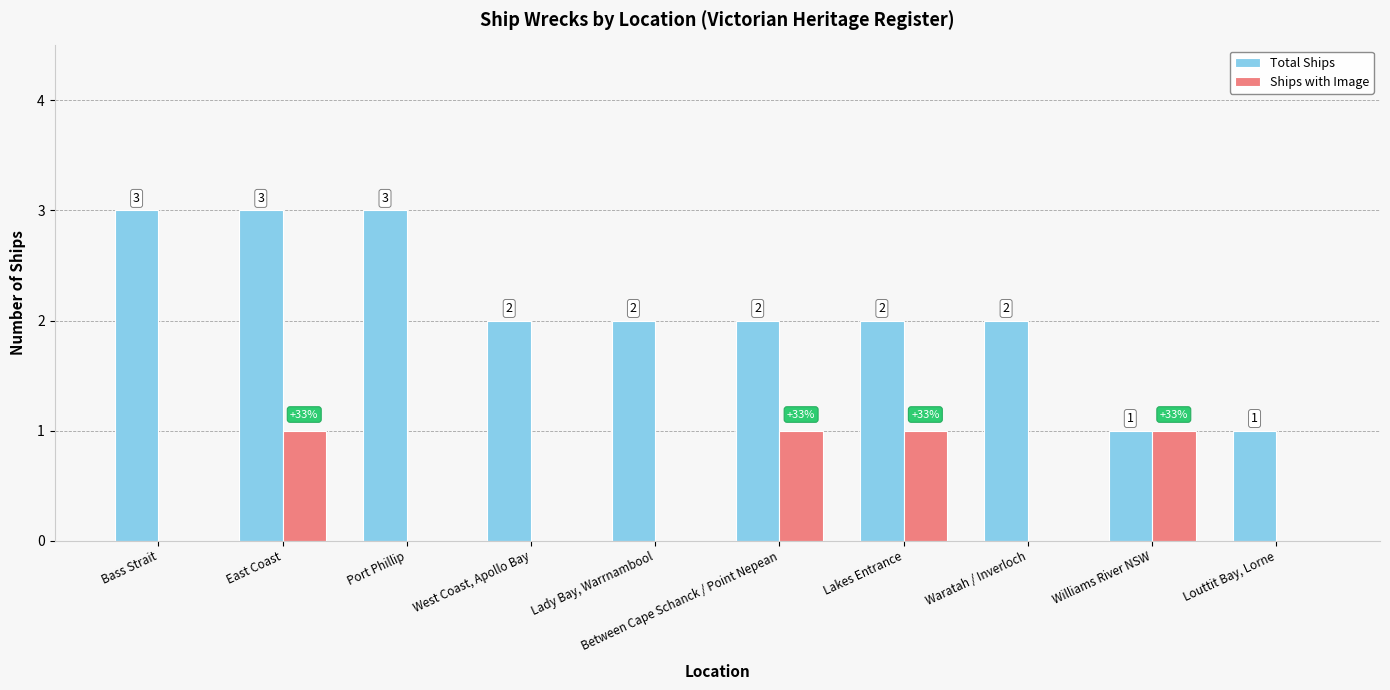

Does the chart contain stacked bars?

No